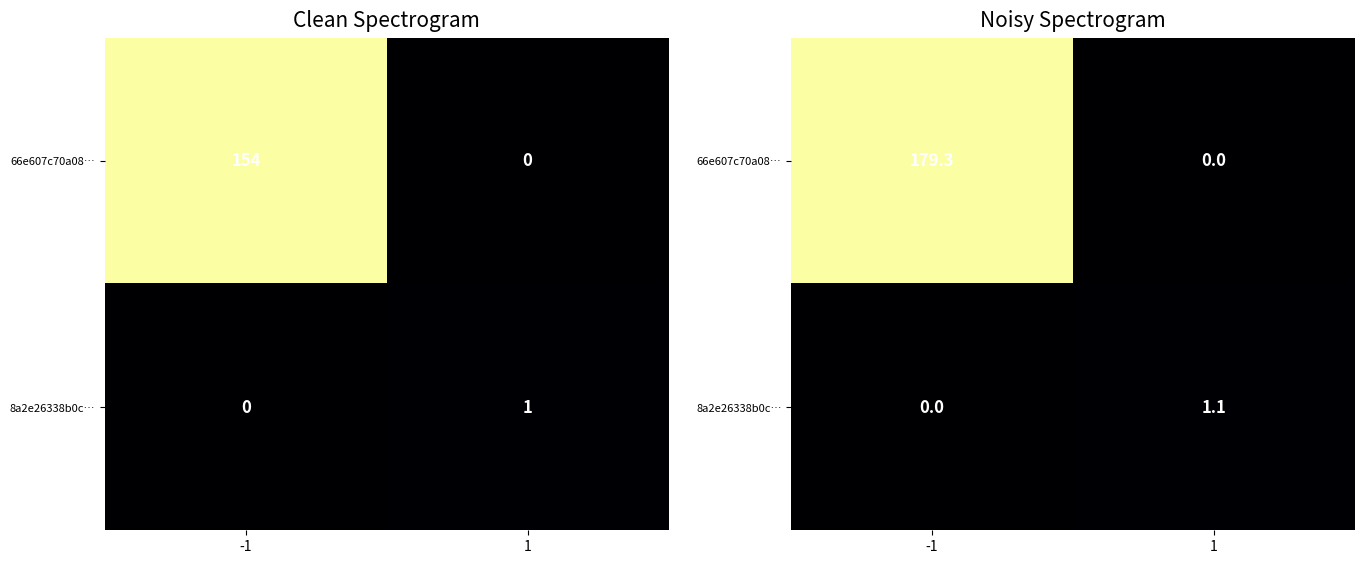

Which series has the widest spread of values?

66e607c70a08…